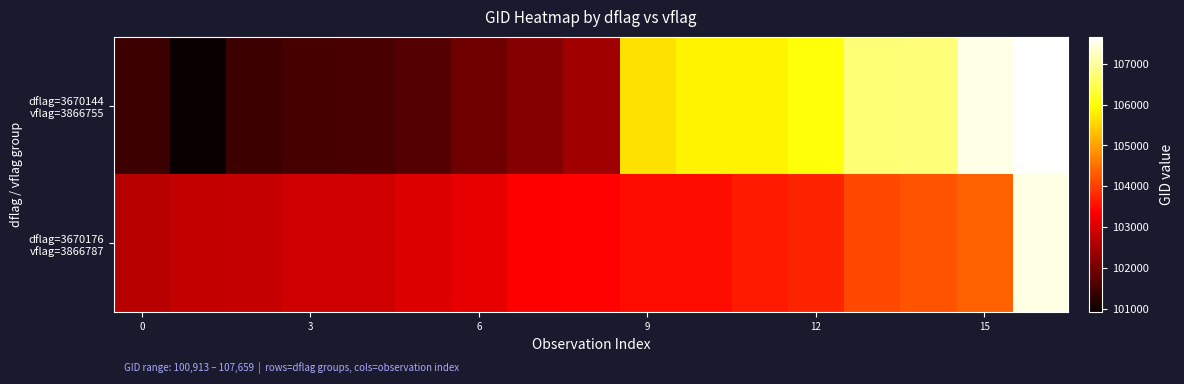

List the series in order of their overall mean, highest first.

dflag=3670144 vflag=3866755, dflag=3670176 vflag=3866787